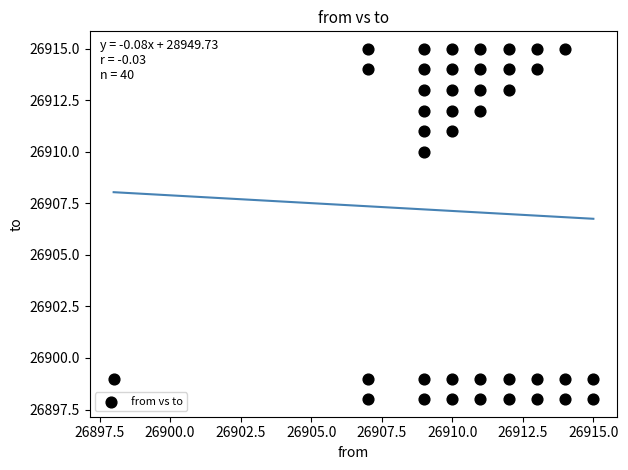

What Y value in the scatter plot is closest to 26906?

26910